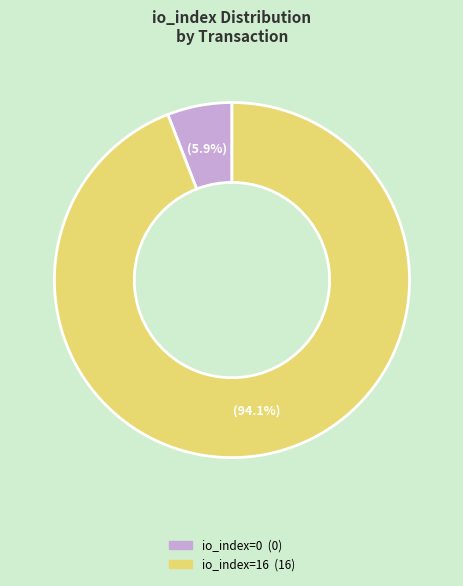

Which category has the biggest portion of the pie?

io_index=16